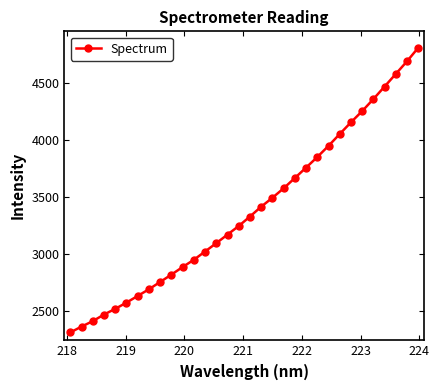

What is the minimum value shown in the chart?

2310.6